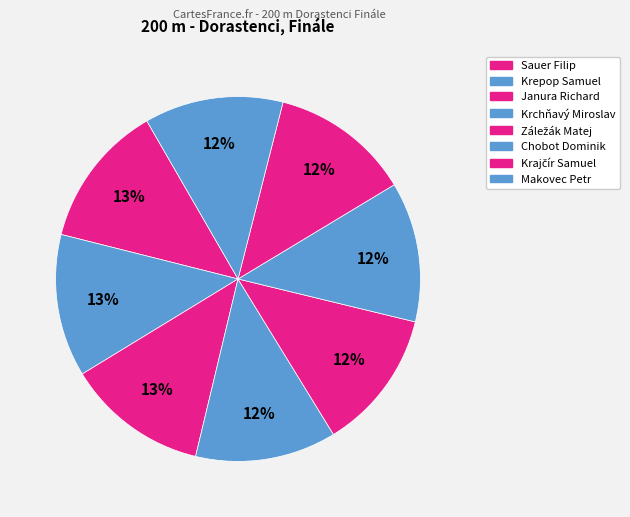

Which category has the smallest portion of the pie?

Sauer Filip